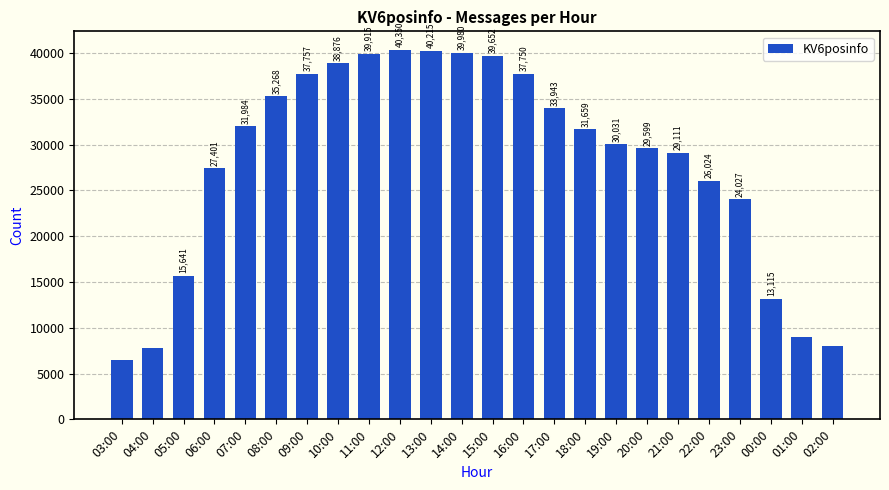

How many bars are there in total?

24